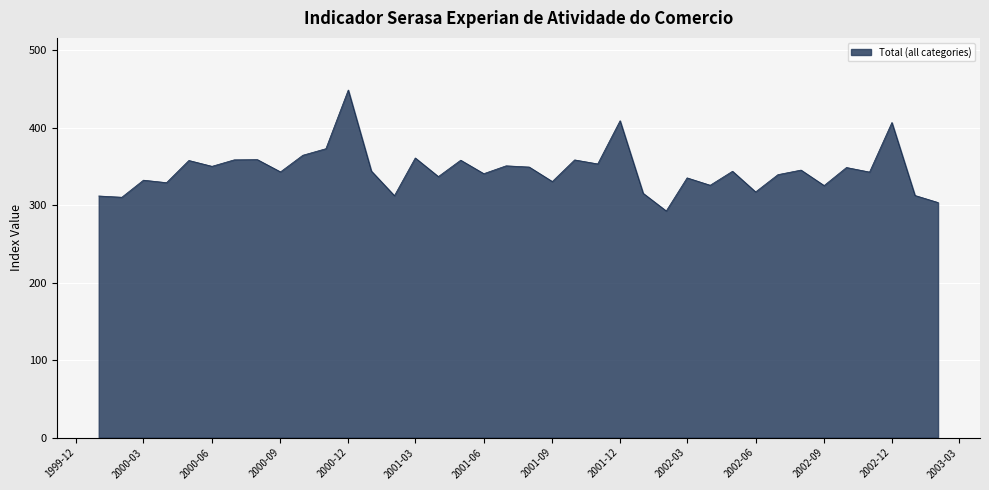

What is the greatest value displayed?

448.7